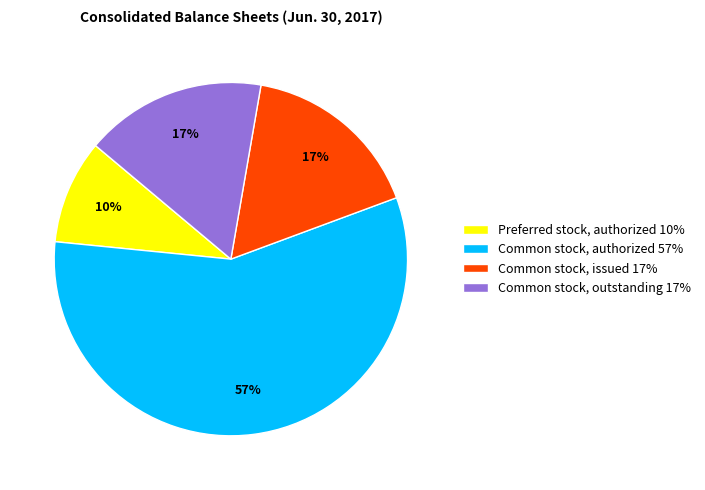

Combined, do Common stock, outstanding 17% and Common stock, authorized 57% account for over 50%?

Yes